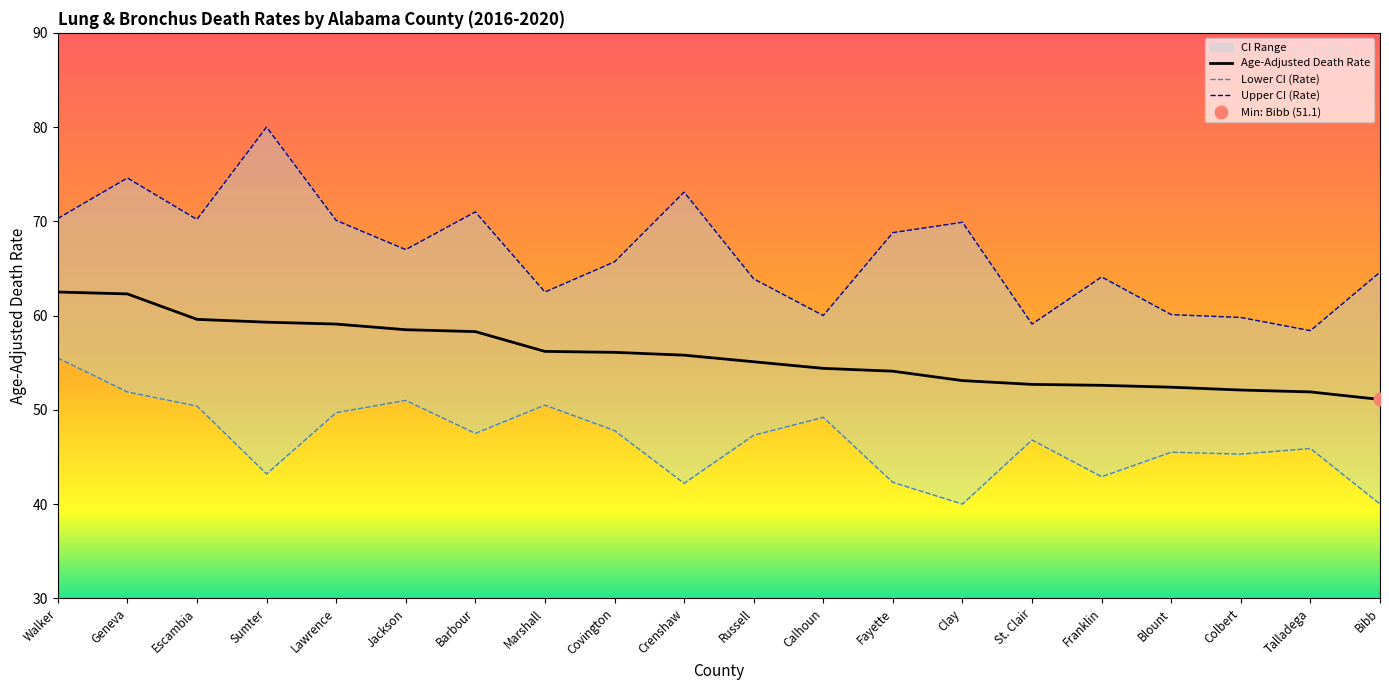

What are all the series names shown in the legend?

Age-Adjusted Death Rate, Lower CI (Rate), Upper CI (Rate)